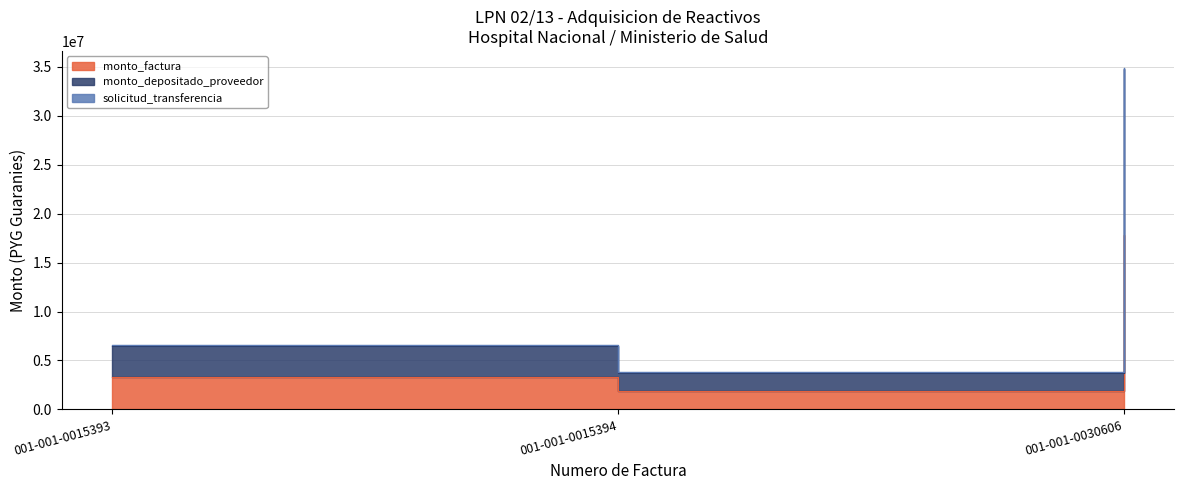

Rank the categories by monto_factura value from lowest to highest.

001-001-0015394, 001-001-0015393, 001-001-0030606